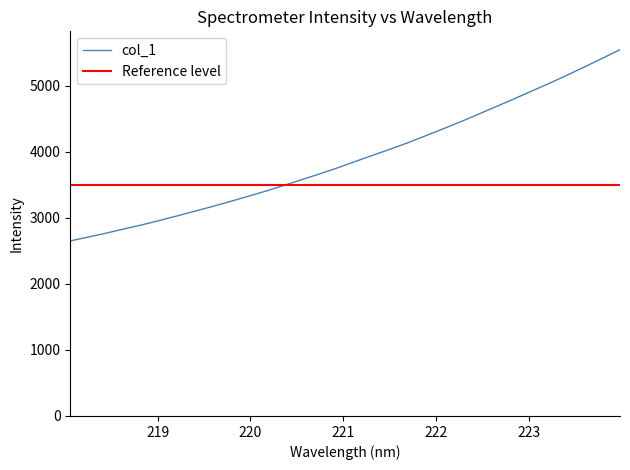

Which label corresponds to the largest value in the chart?

223.9802